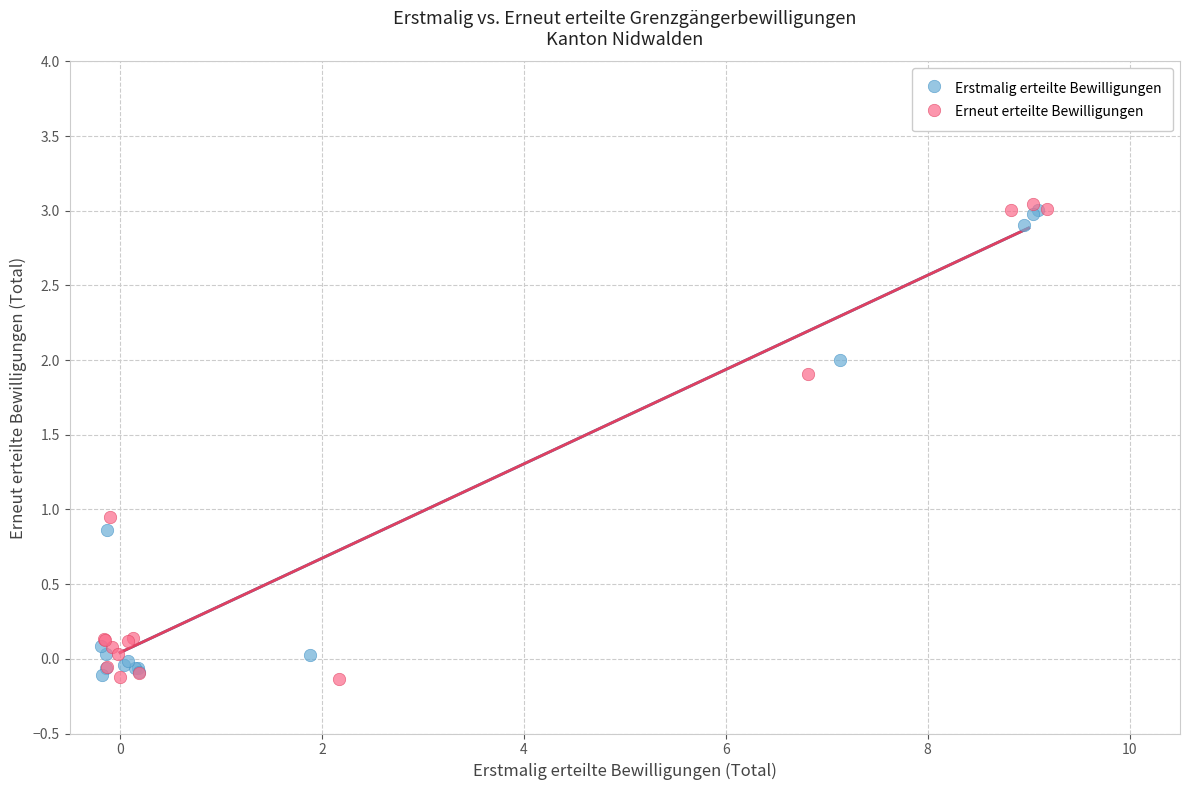

Which series has the largest Y range (max minus min)?

Erneut erteilte Bewilligungen